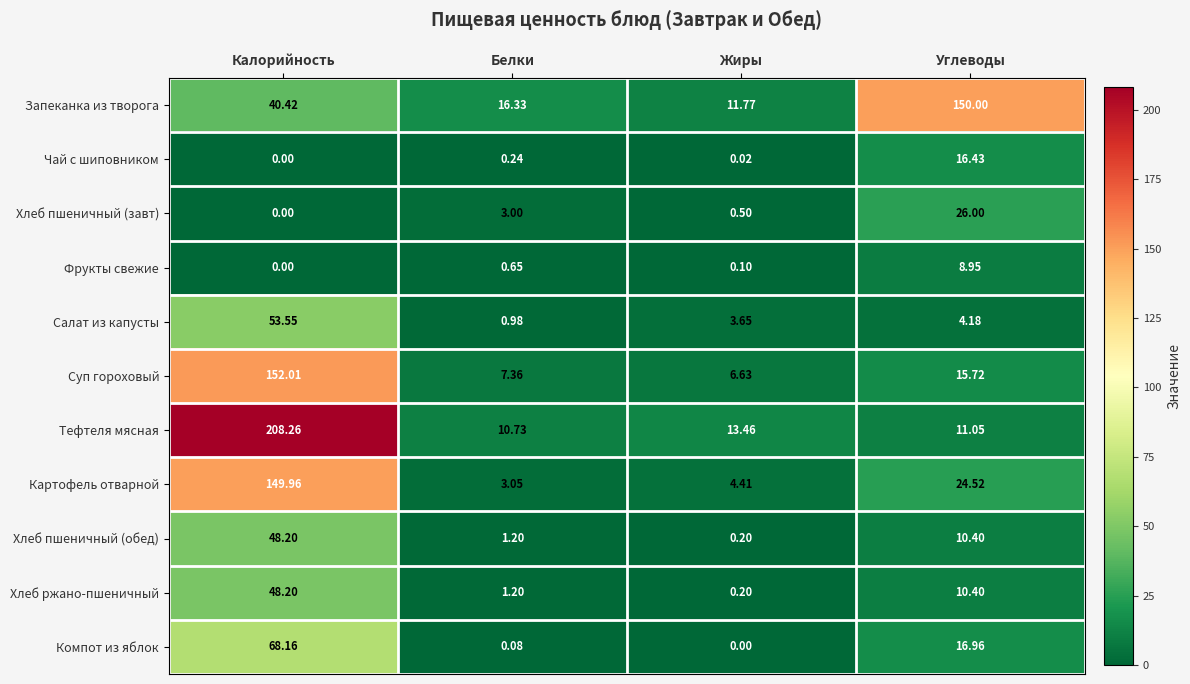

At which label is Чай с шиповником closest to 8?

Белки